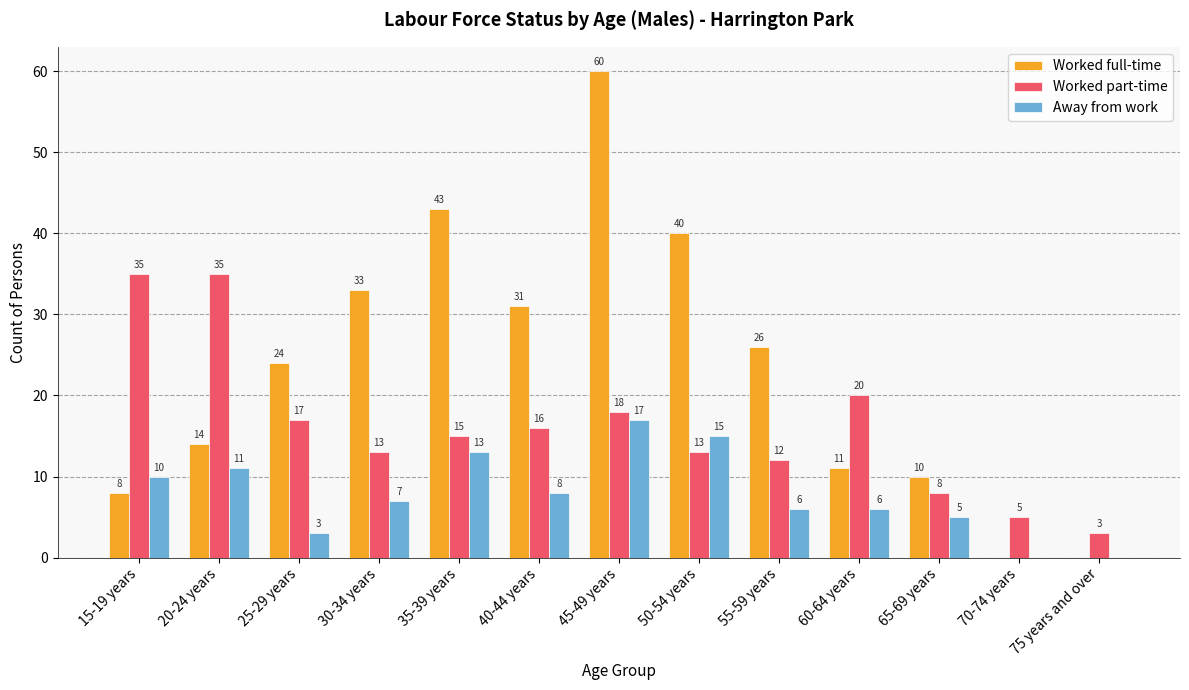

At which label is Away from work closest to 8?

40-44 years